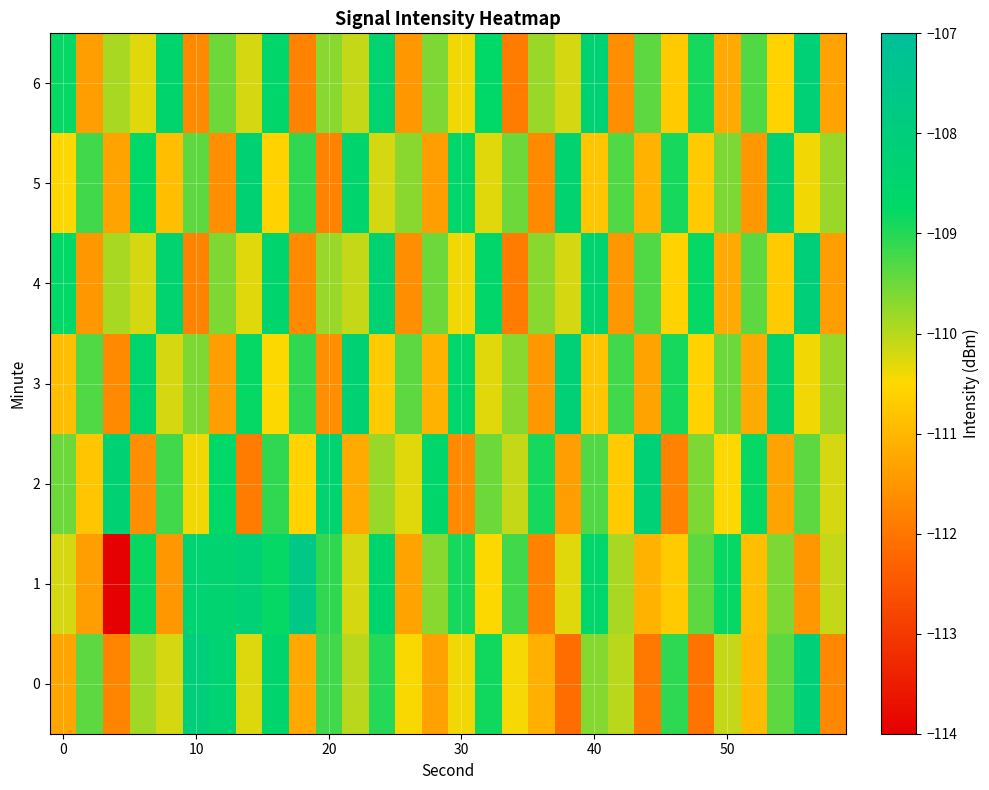

What is the minimum value shown in the chart?

-114.0